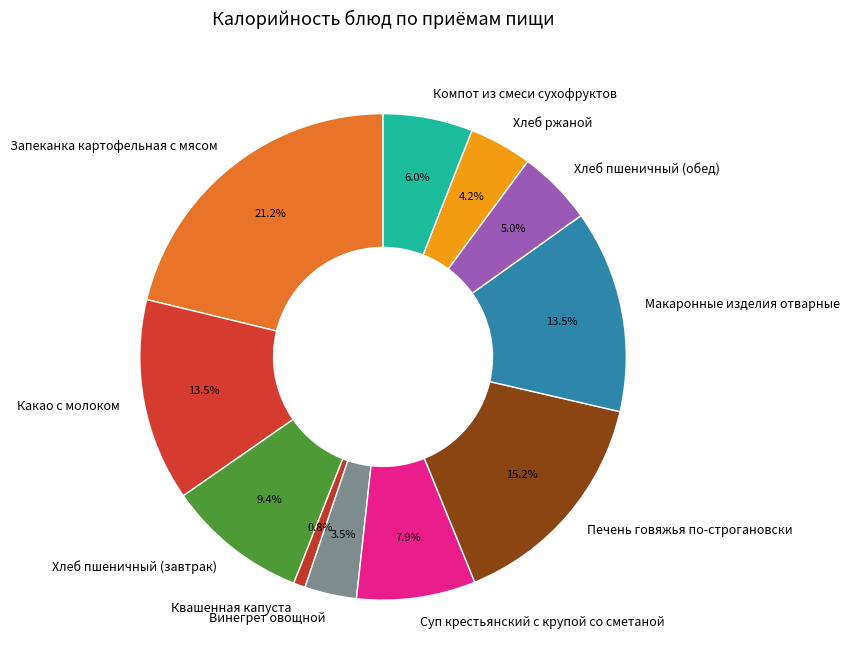

Which category has the smallest portion of the pie?

Квашенная капуста